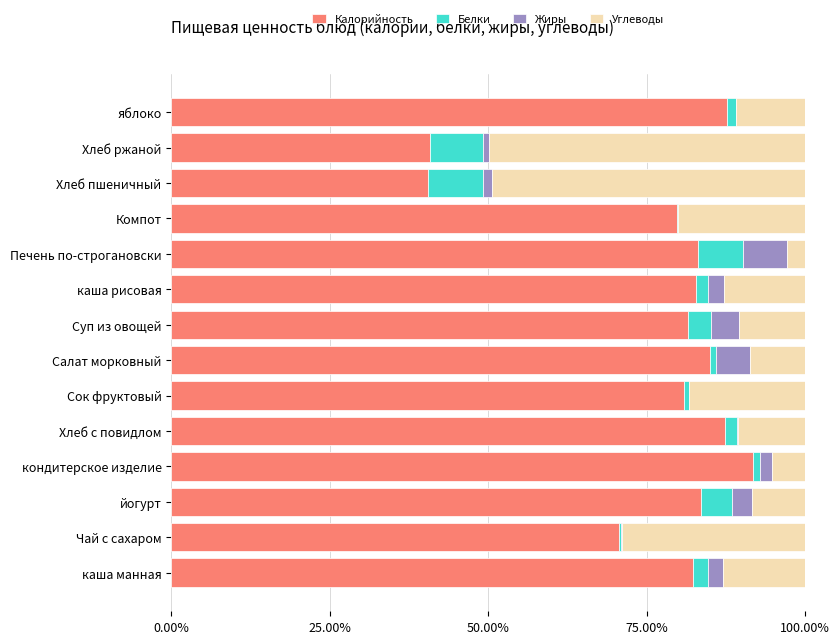

What is the highest value of the Калорийность series?

91.8